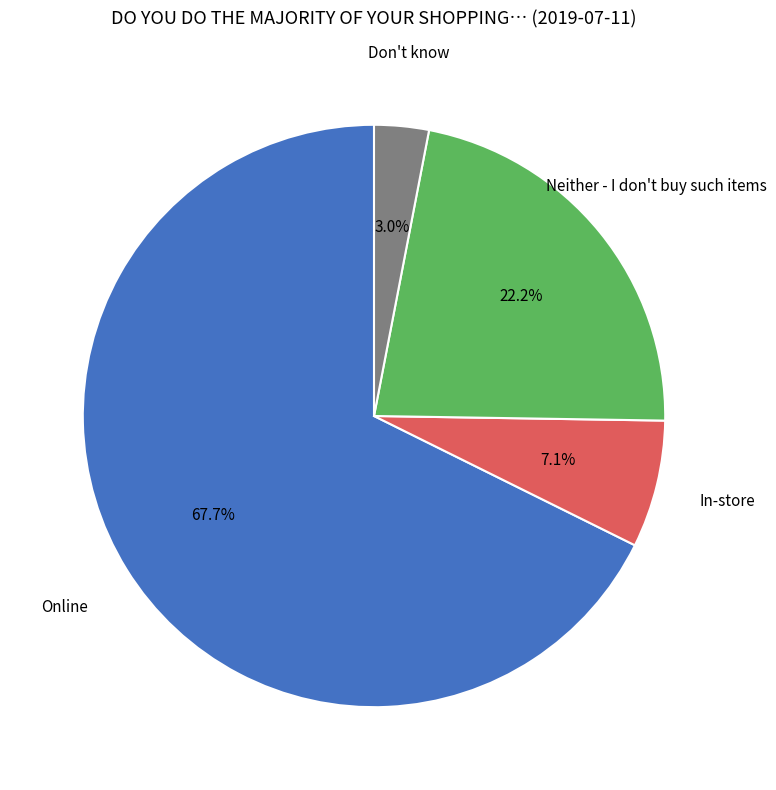

What percentage is the Online slice, to the nearest percent?

68%